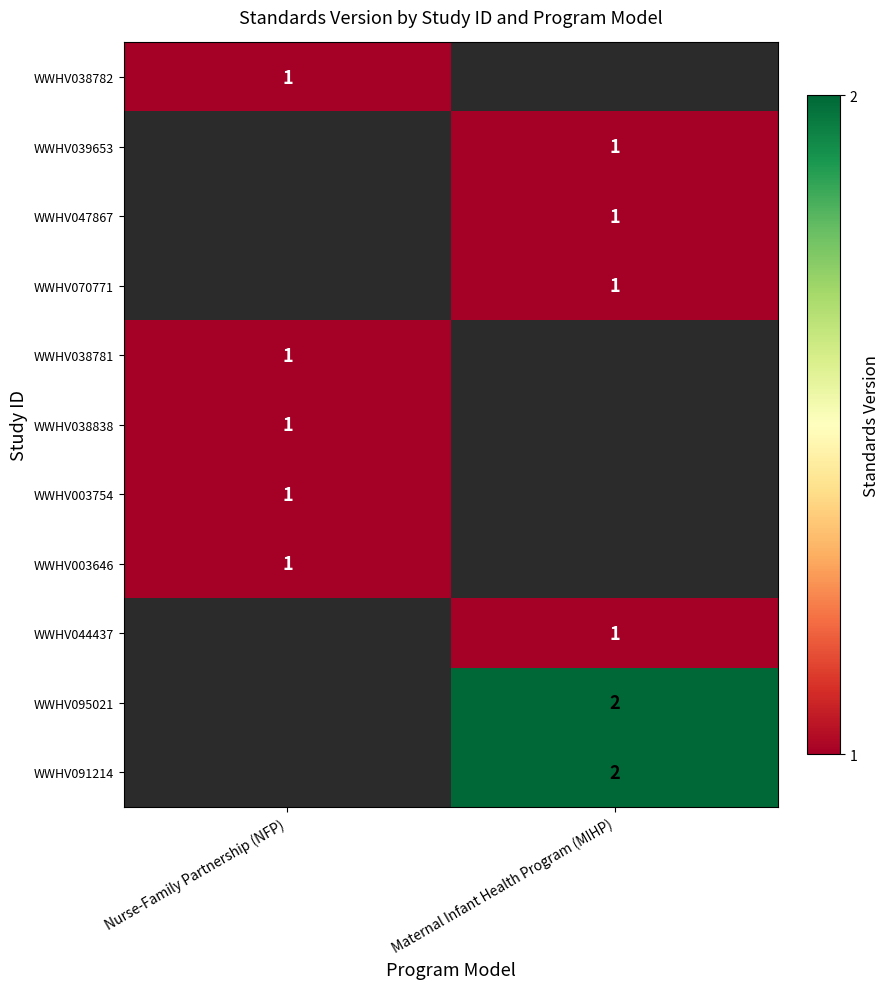

Is it true that WWHV047867 equals 1 at Maternal Infant Health Program (MIHP)?

True